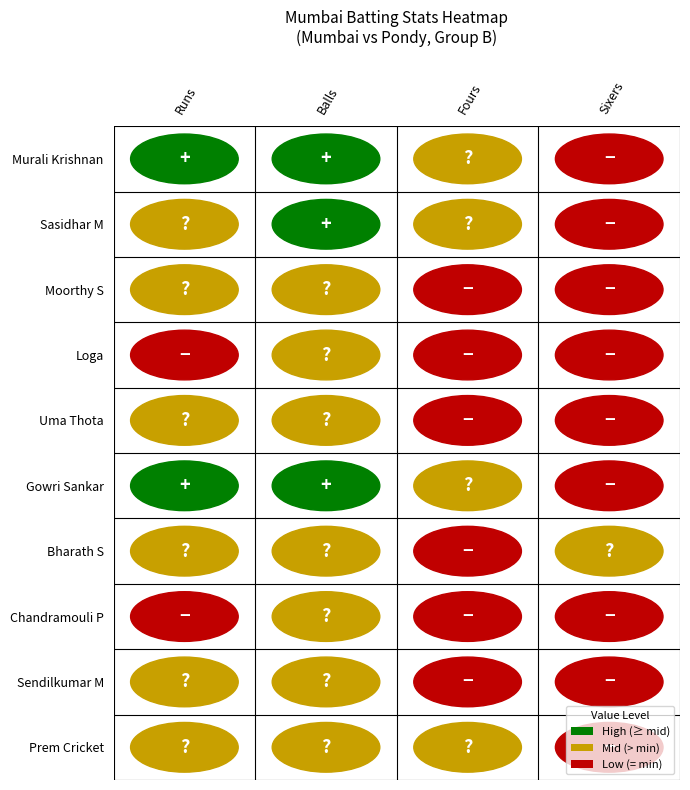

The Sasidhar M series shows 2 at 0. True or false?

False